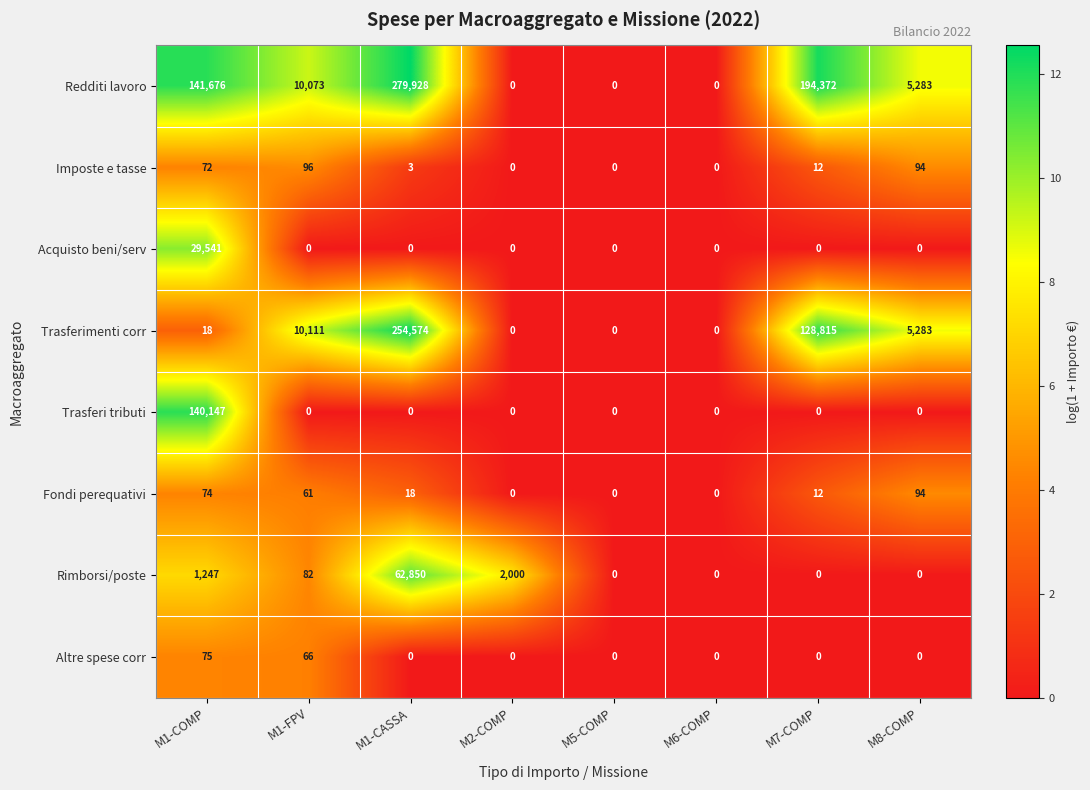

The value of Trasferimenti corr at M1-CASSA is 254574. True or false?

True